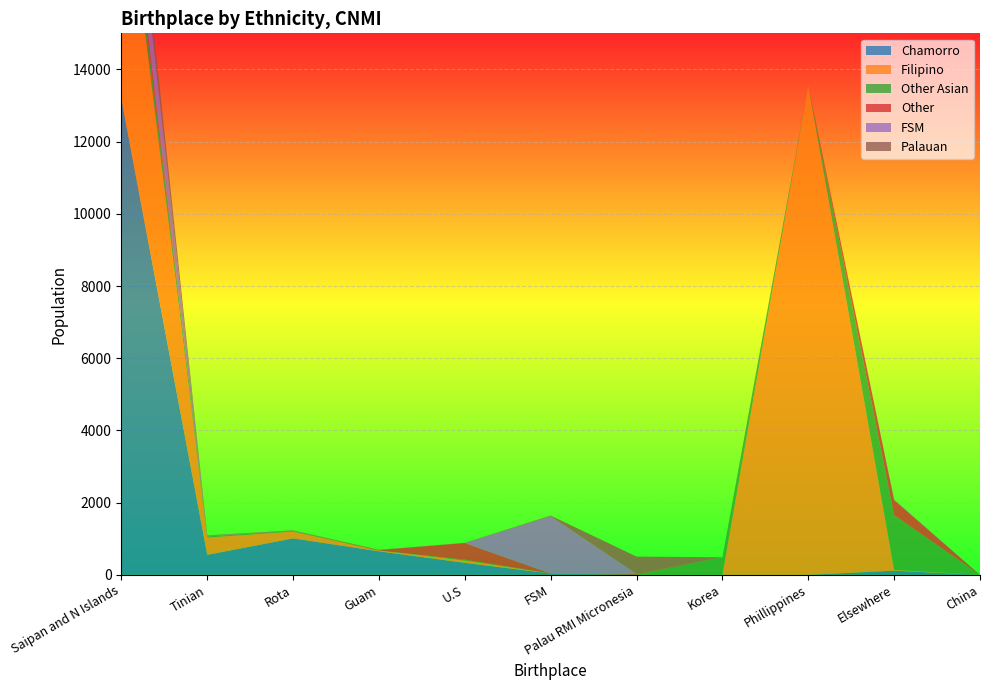

Reading left to right, extract all data points from this chart.

Chamorro: Saipan and N Islands=13176	Tinian=554	Rota=1010	Guam=652	U.S=333	FSM=37	Palau RMI Micronesia=0	Korea=0	Phillippines=0	Elsewhere=115	China=0
Filipino: Saipan and N Islands=7215	Tinian=479	Rota=189	Guam=21	U.S=62	FSM=0	Palau RMI Micronesia=0	Korea=0	Phillippines=13551	Elsewhere=20	China=0
Other Asian: Saipan and N Islands=634	Tinian=28	Rota=18	Guam=0	U.S=25	FSM=0	Palau RMI Micronesia=0	Korea=487	Phillippines=0	Elsewhere=1520	China=0
Other: Saipan and N Islands=206	Tinian=4	Rota=0	Guam=14	U.S=461	FSM=0	Palau RMI Micronesia=23	Korea=0	Phillippines=0	Elsewhere=413	China=0
FSM: Saipan and N Islands=1579	Tinian=17	Rota=5	Guam=0	U.S=0	FSM=1586	Palau RMI Micronesia=0	Korea=0	Phillippines=0	Elsewhere=19	China=0
Palauan: Saipan and N Islands=740	Tinian=12	Rota=10	Guam=6	U.S=6	FSM=19	Palau RMI Micronesia=482	Korea=0	Phillippines=0	Elsewhere=0	China=0